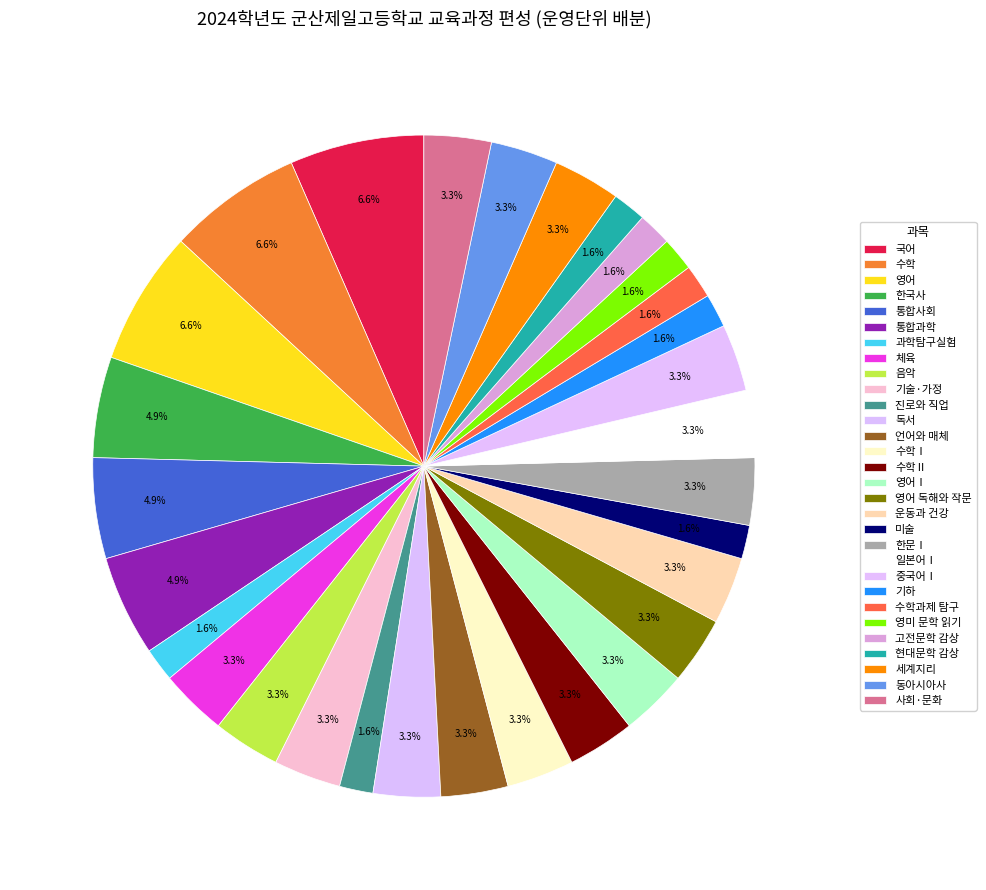

Is 현대문학 감상 the majority of the pie?

No